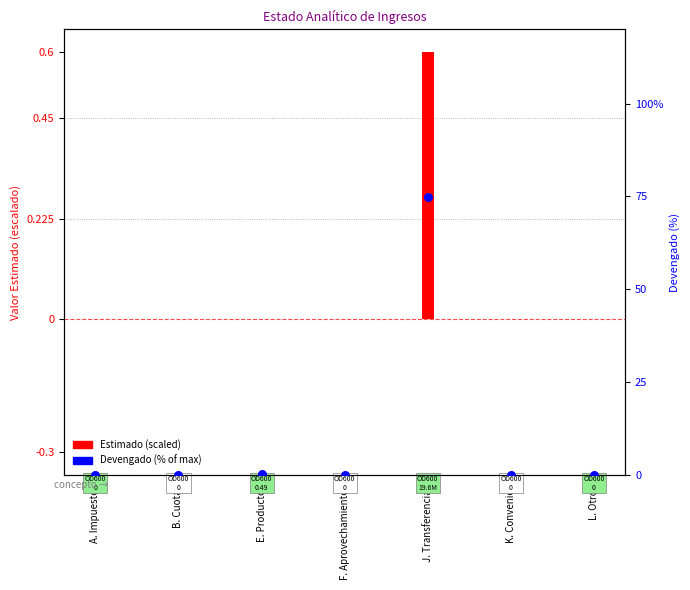

Which series has the largest total across all categories?

Devengado